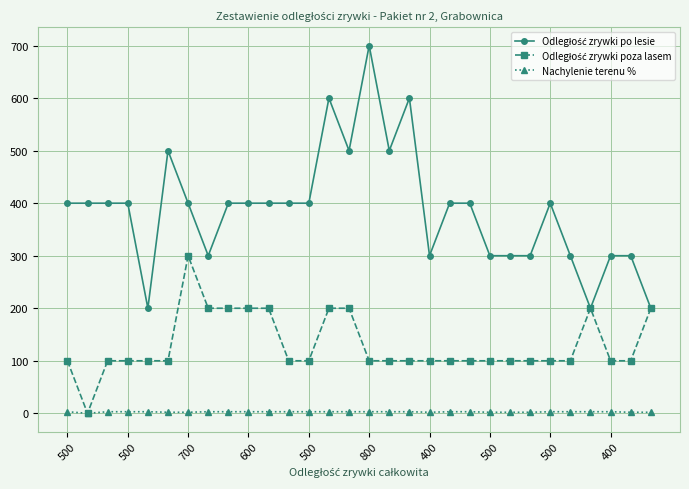

At how many categories does at least one series exceed 555?

3